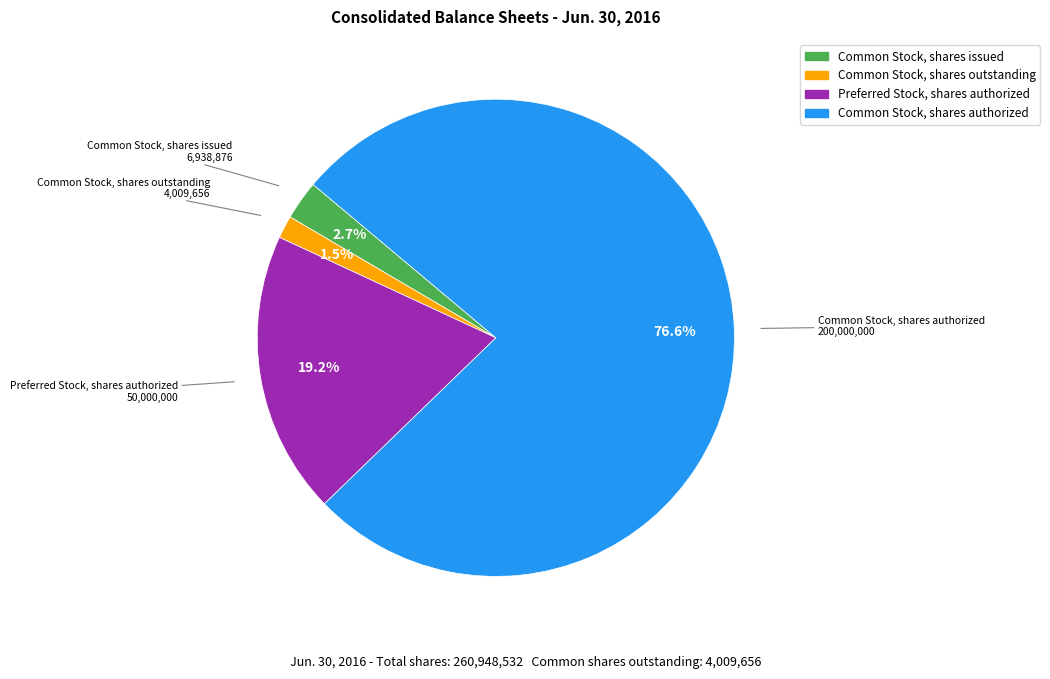

Which category has the smallest portion of the pie?

Common Stock, shares outstanding